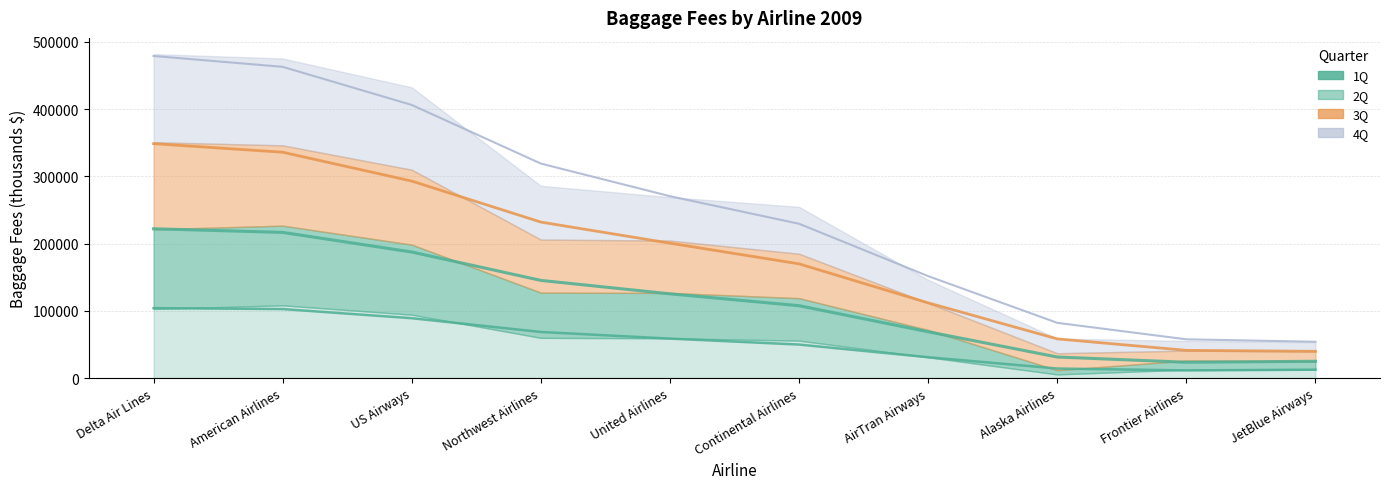

How many series are shown in this chart?

4